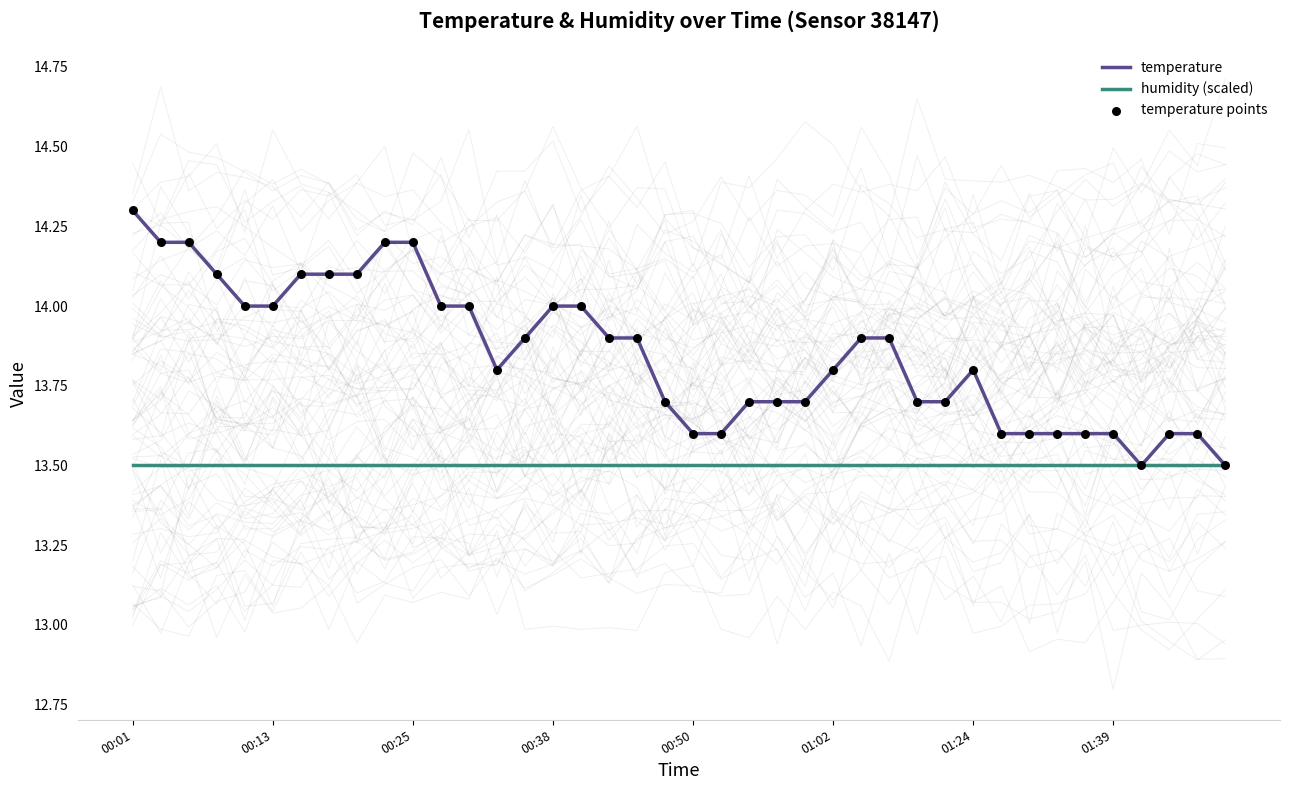

Which series reaches the minimum Y coordinate?

temperature